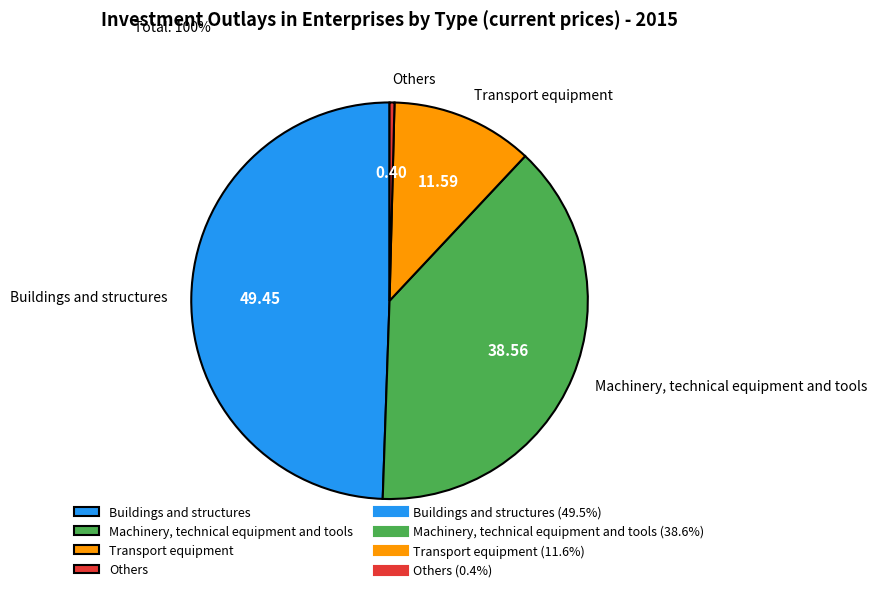

The Machinery, technical equipment and tools slice represents 45% of the pie. True or false?

False